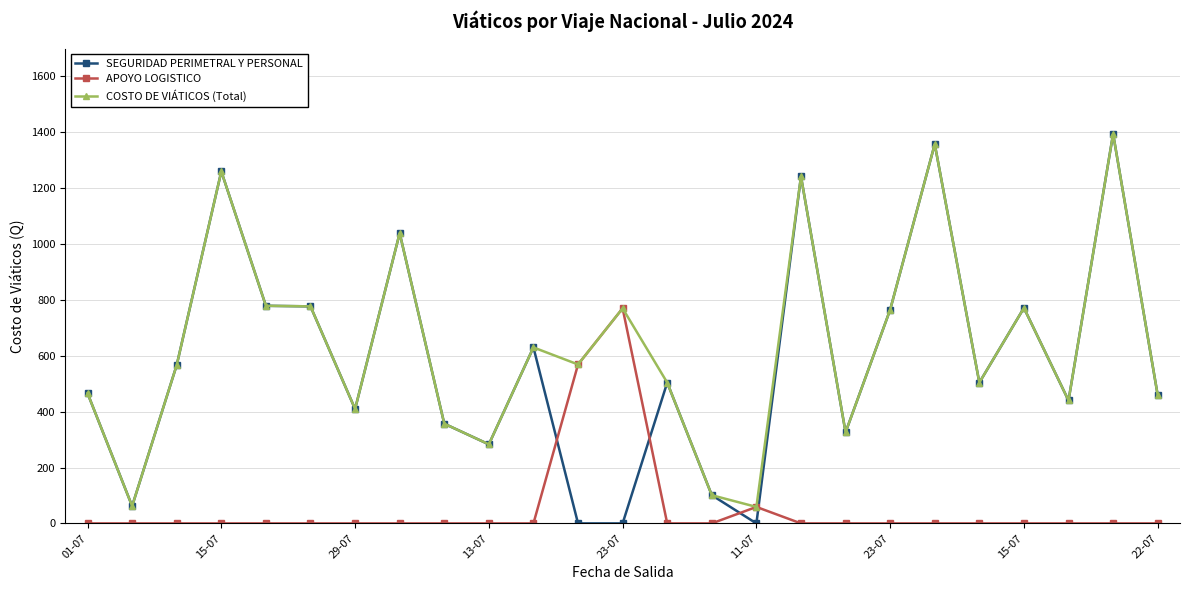

What is the maximum value shown in the chart?

1394.5